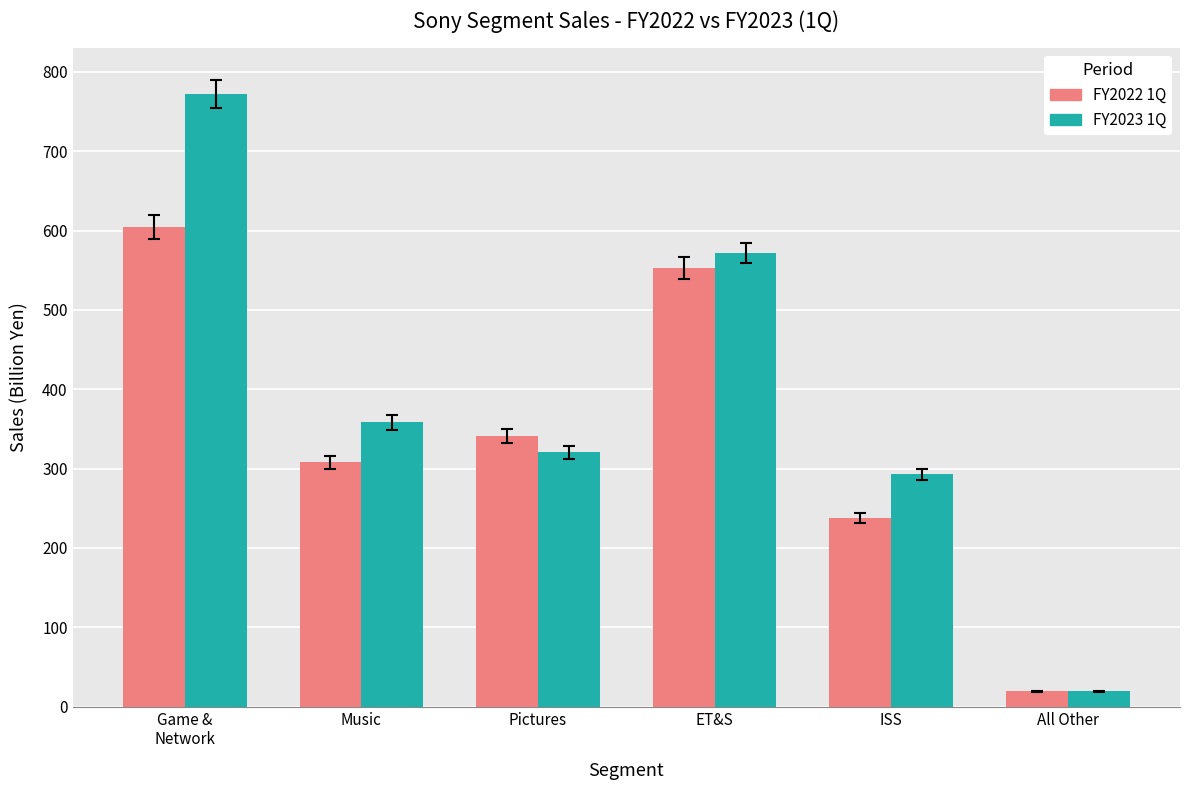

What position from the left is ET&S?

4